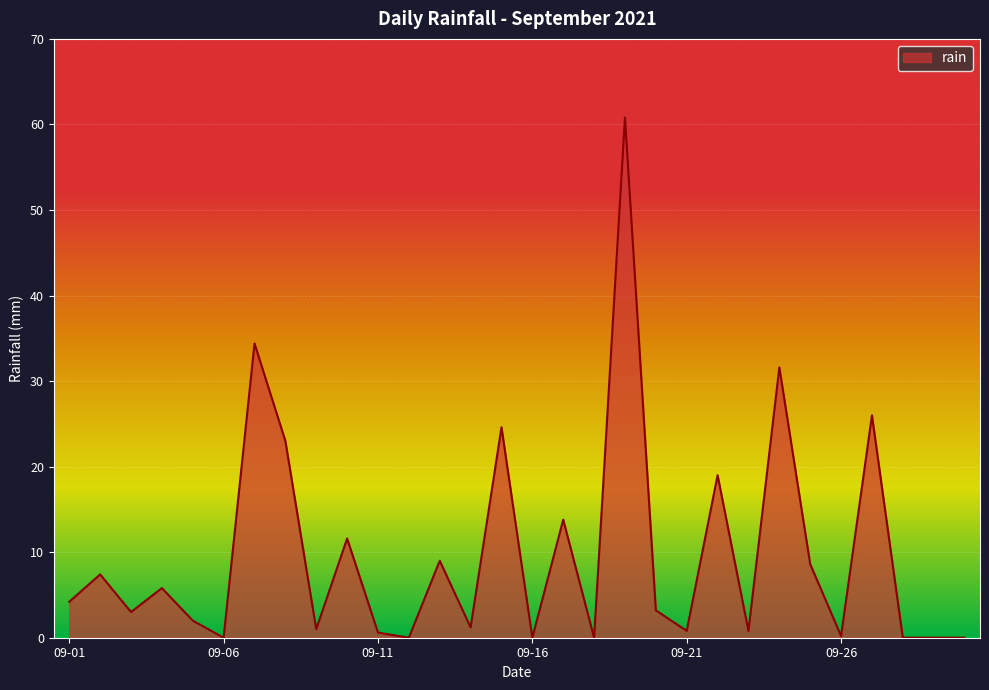

What is the greatest value displayed?

60.8